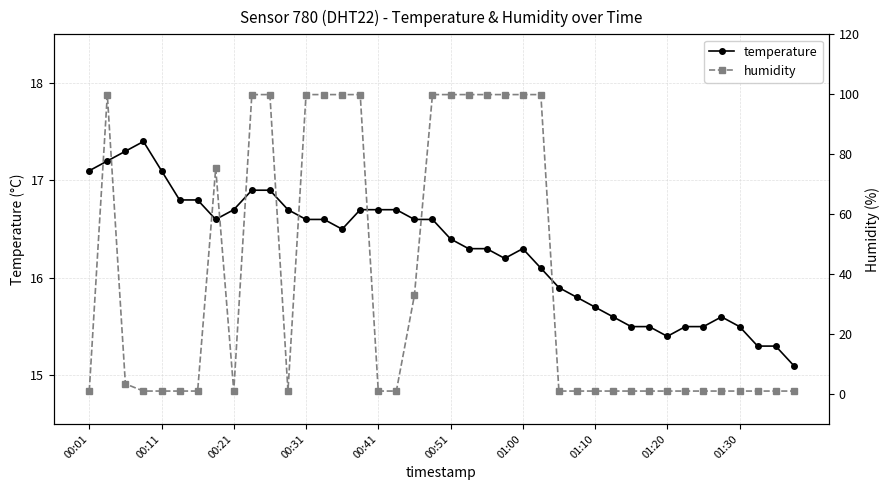

What is the difference between the temperature values at 26 and 38?

0.6